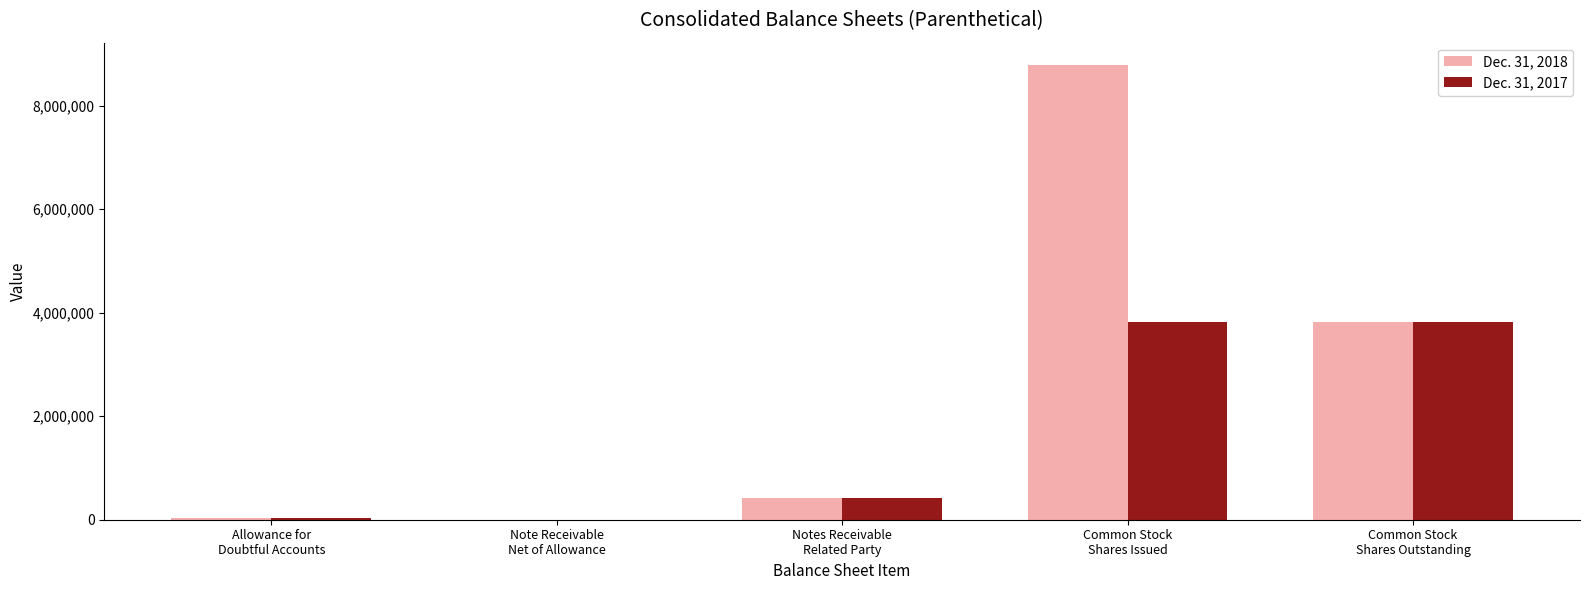

Read the Dec. 31, 2017 value at Notes Receivable
Related Party.

418000